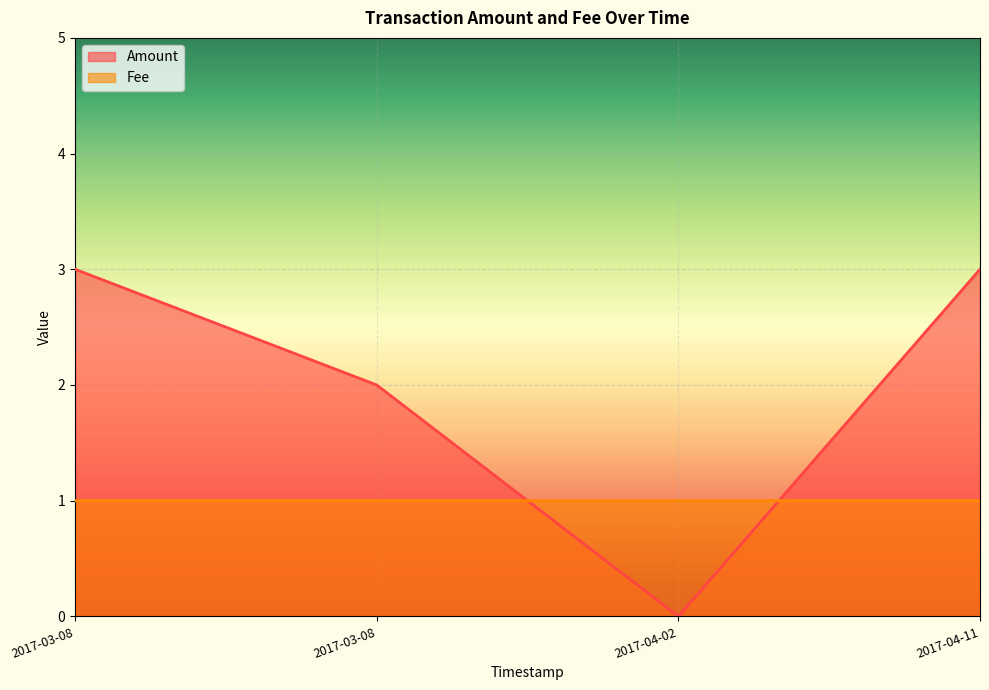

What is the difference between the highest and lowest values at 2017-04-11?

2.0